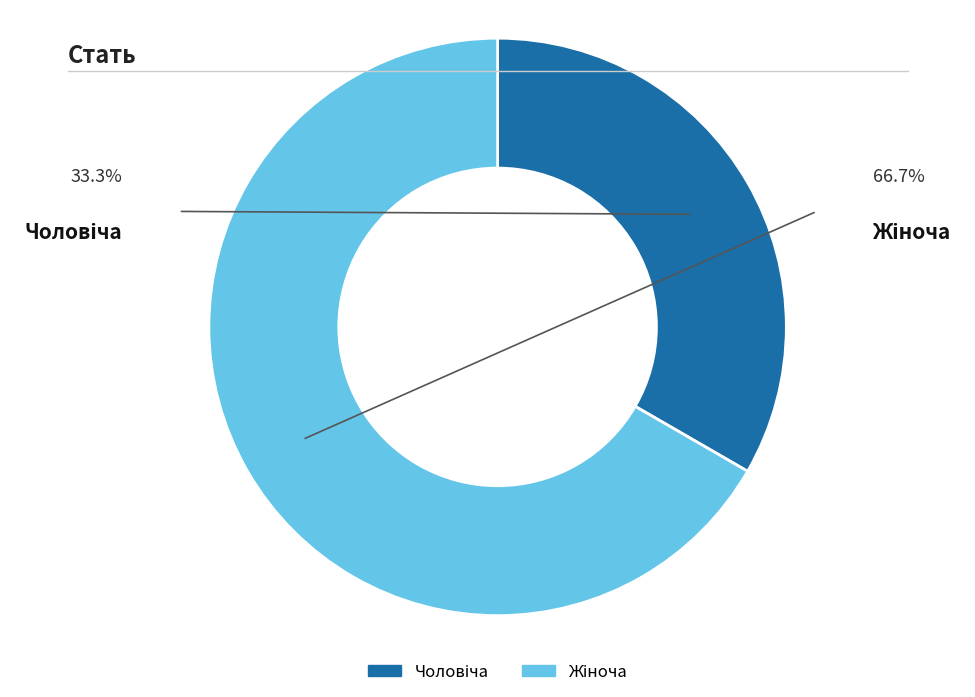

Is there a majority slice in this chart?

Yes